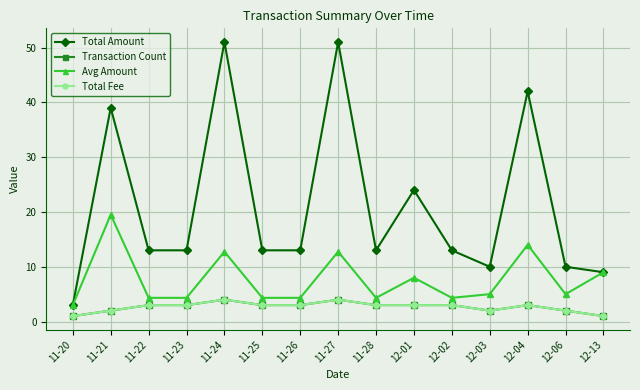

What is the difference between the Transaction Count values at 11-23 and 11-27?

1.0